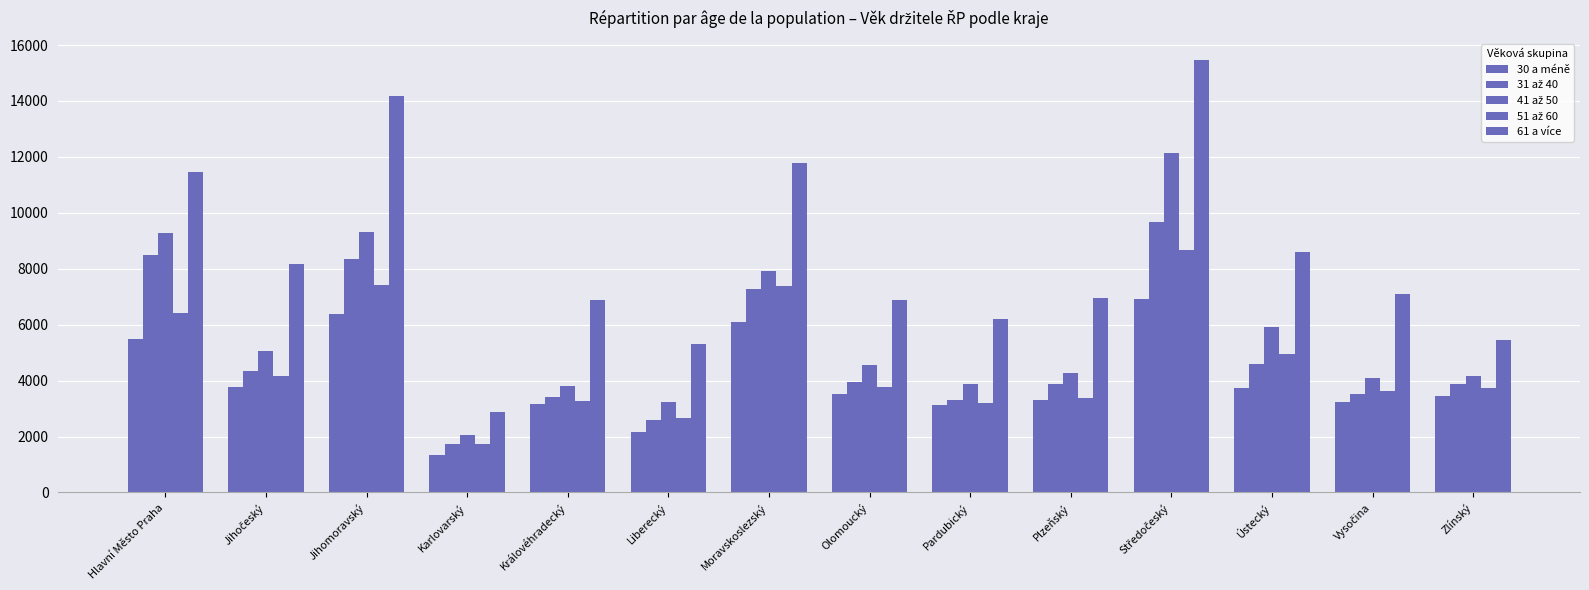

What is the label of the 3rd bar from the right?

Ústecký